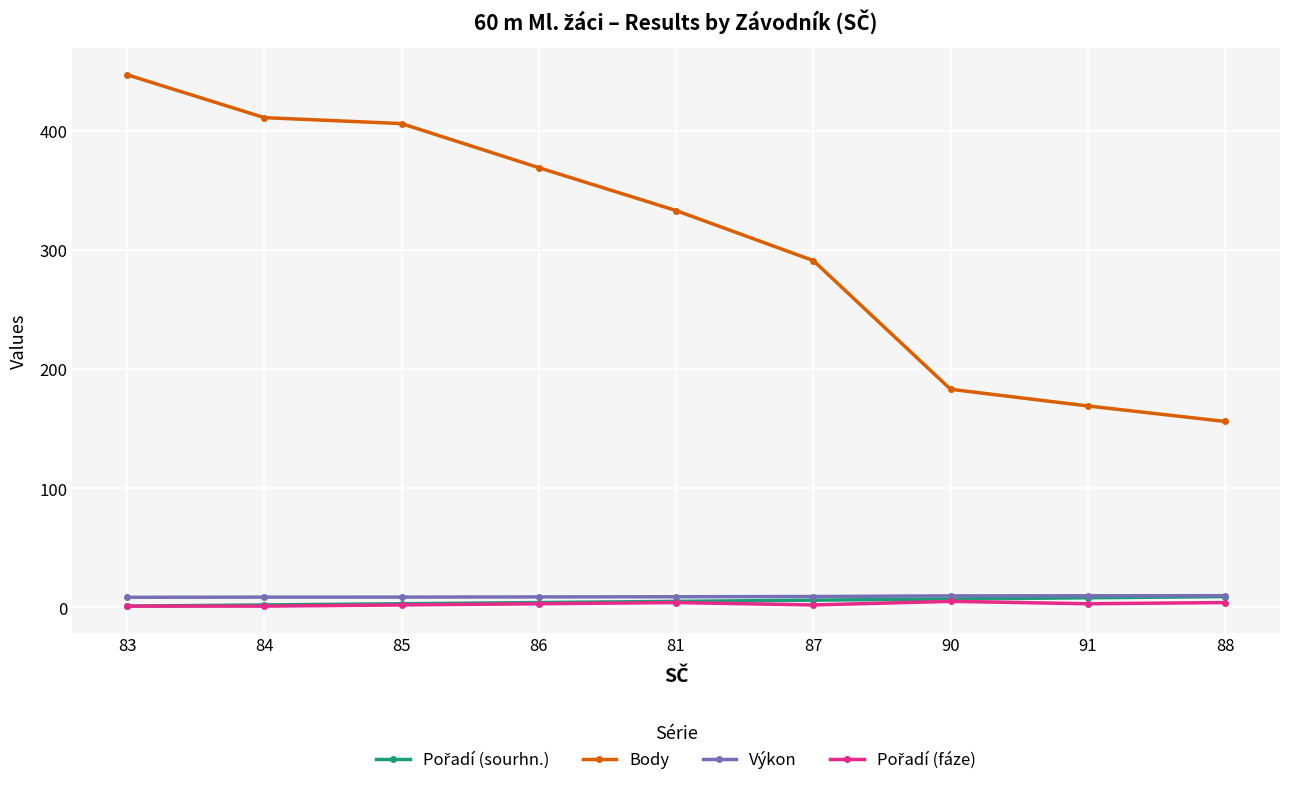

Between 85 and 87, which series saw the biggest shift?

Body